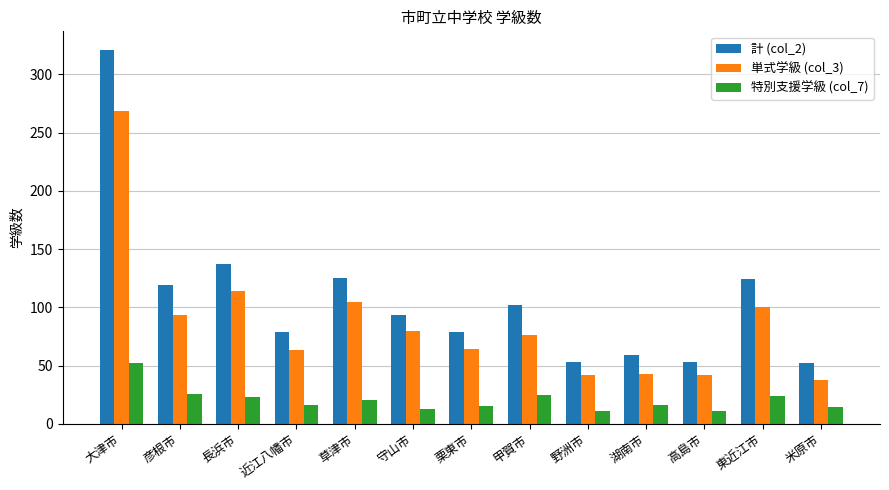

What is the label of the 13th bar from the right?

大津市